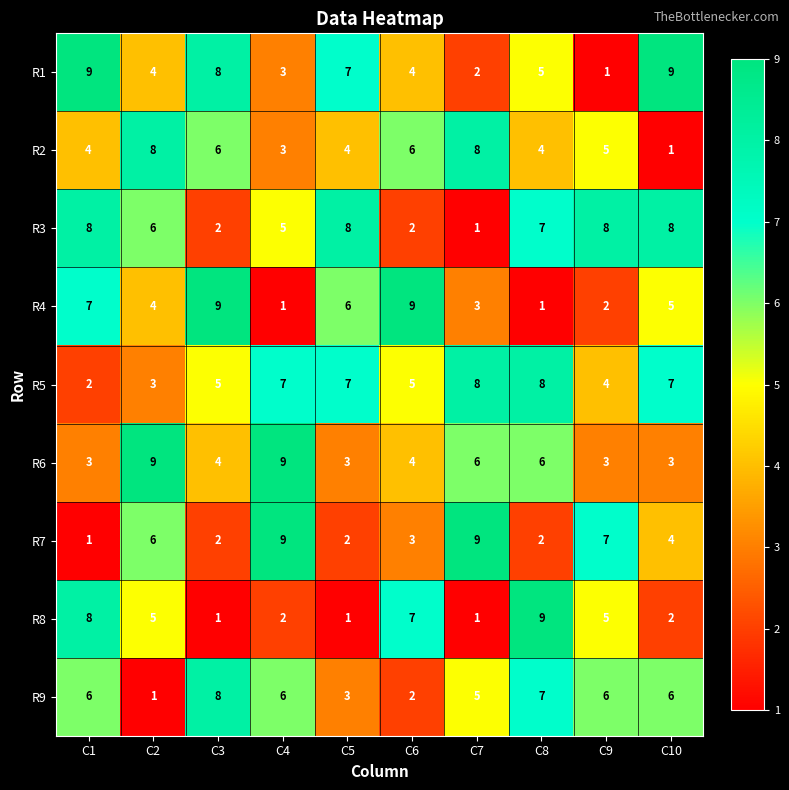

True or false: R7 has a value of 5 at C4.

False